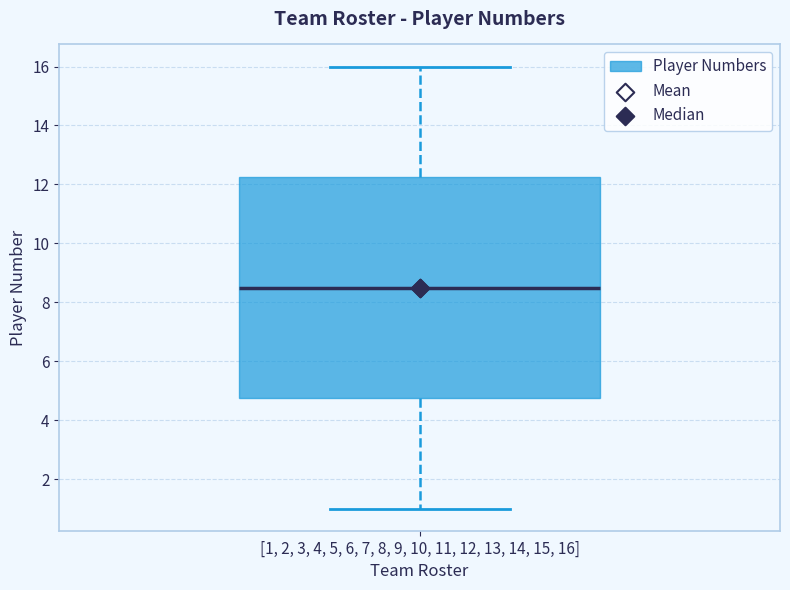

Read this box plot against the y-axis: the position of the median line, the range covered by the box, and the ends of both whiskers. The values are not printed on the chart, so give them approximately, as read against the axis.

median 8.6, box 4.8 to 12.2, whiskers 1.0 to 16.0